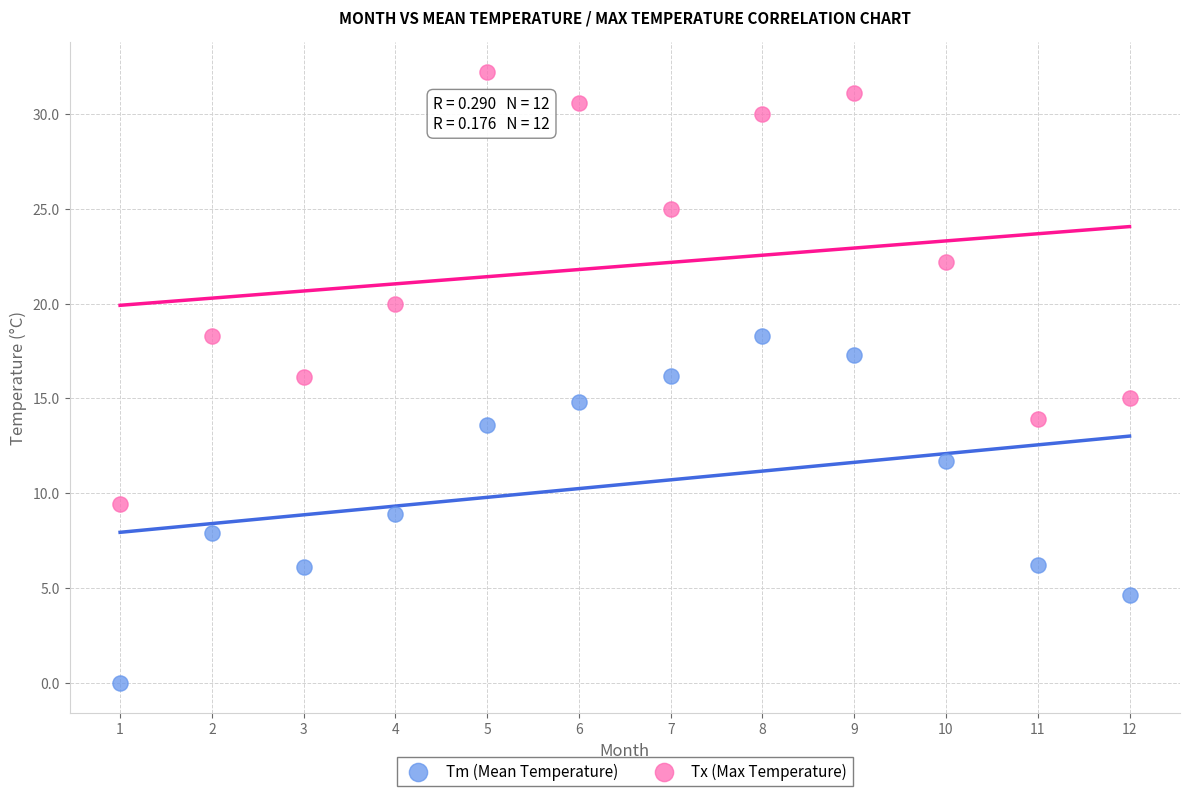

Which series has the widest spread of Y values?

Tx (Max Temperature)